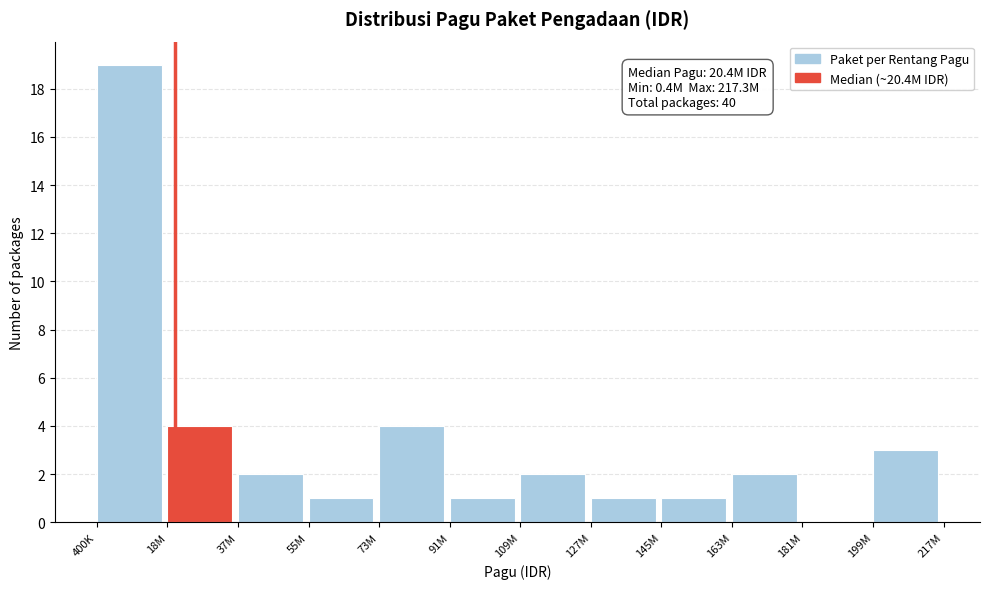

Reading left to right, list all the values displayed in this chart.

400K=19	18M=4	37M=2	55M=1	73M=4	91M=1	109M=2	127M=1	145M=1	163M=2	181M=0	199M=3